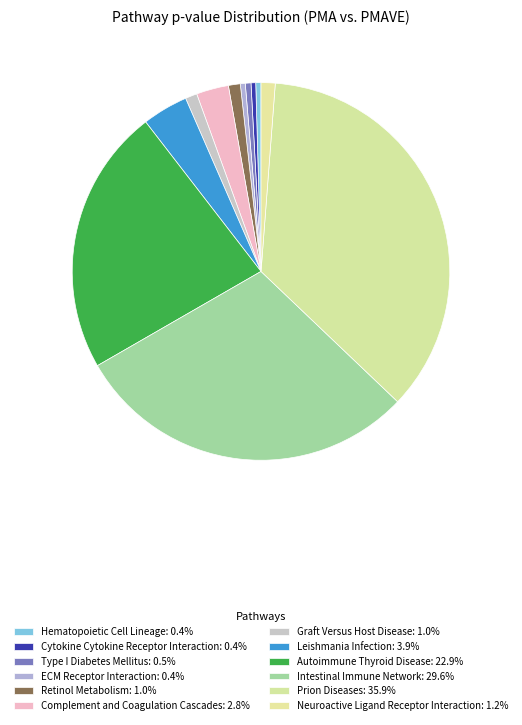

Is it true that ECM Receptor Interaction is 0% of the pie?

True